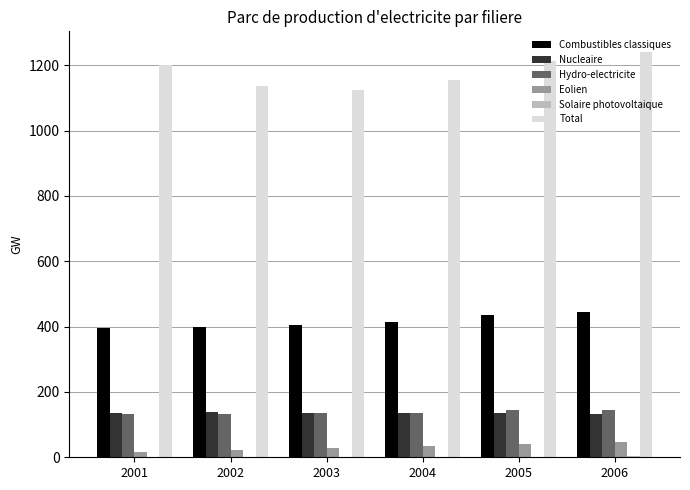

What is the sum of all Hydro-electricite values?

823.8